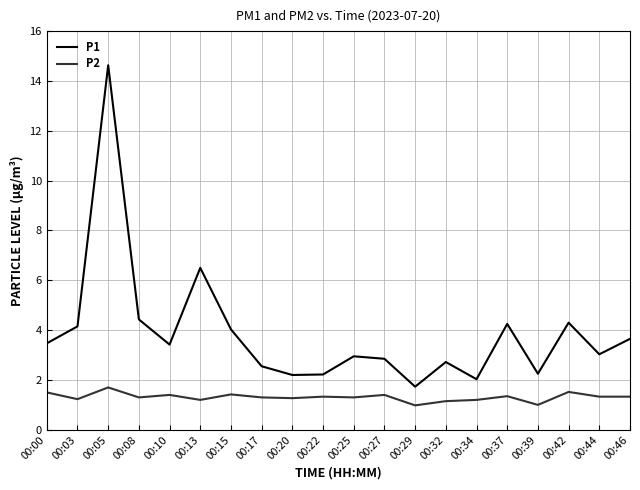

True or false: P2 has more than 1 interior local peaks.

True